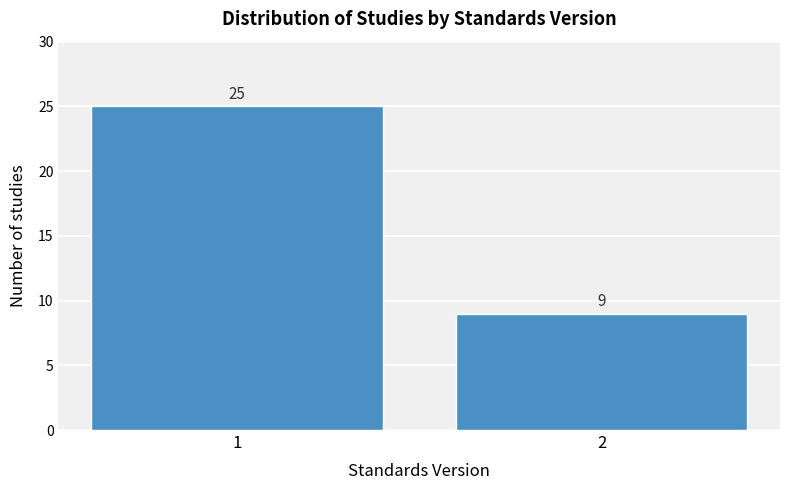

Reading left to right, extract all data points from this chart.

1=25	2=9